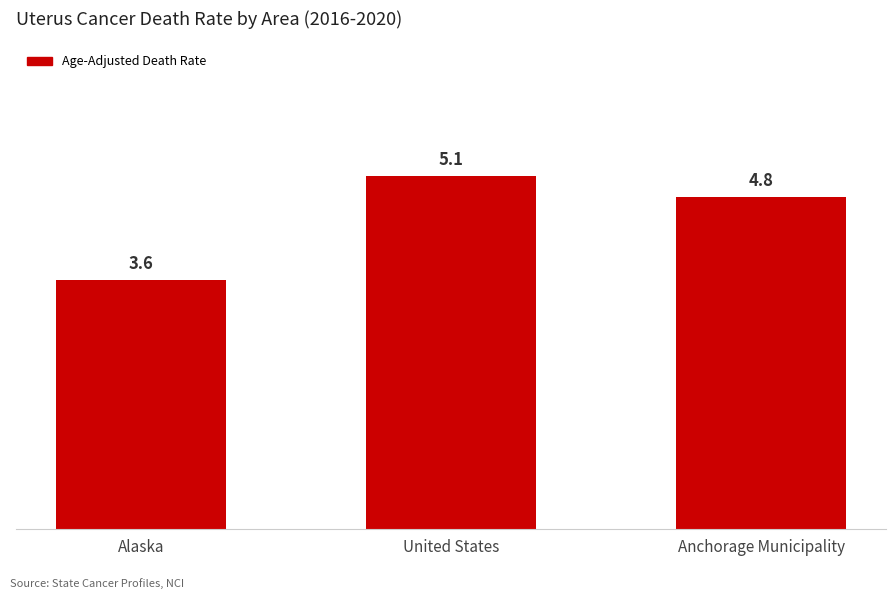

What is the value of the 1st bar from the left?

3.6